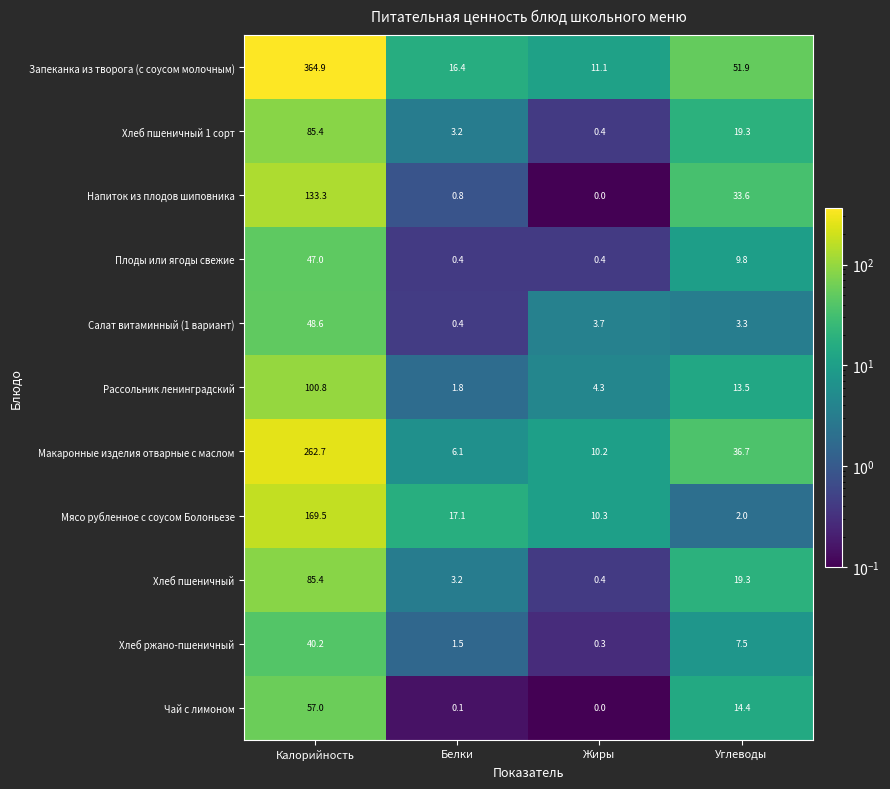

What is the spread (max minus min) of values at Калорийность?

324.7